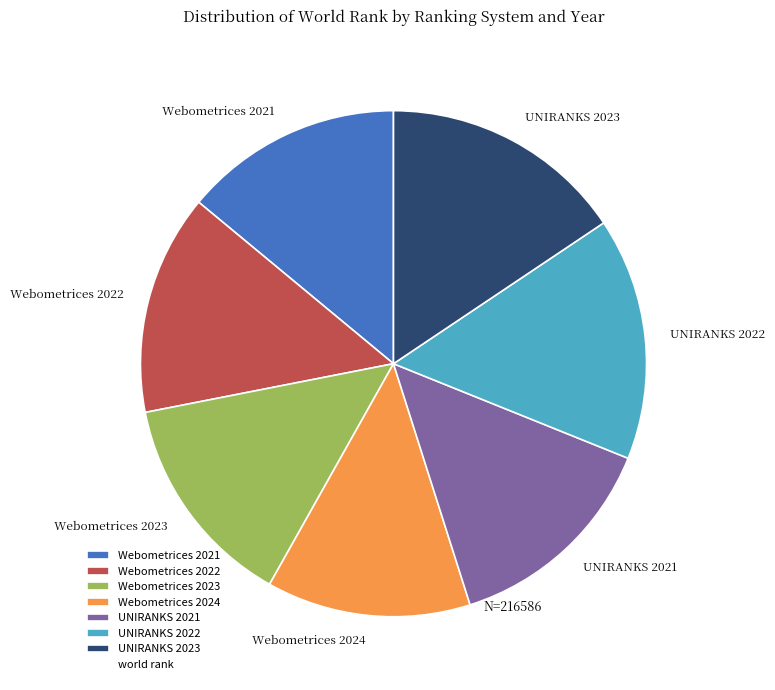

Combined, do Webometrices 2023 and Webometrices 2024 account for over 50%?

No